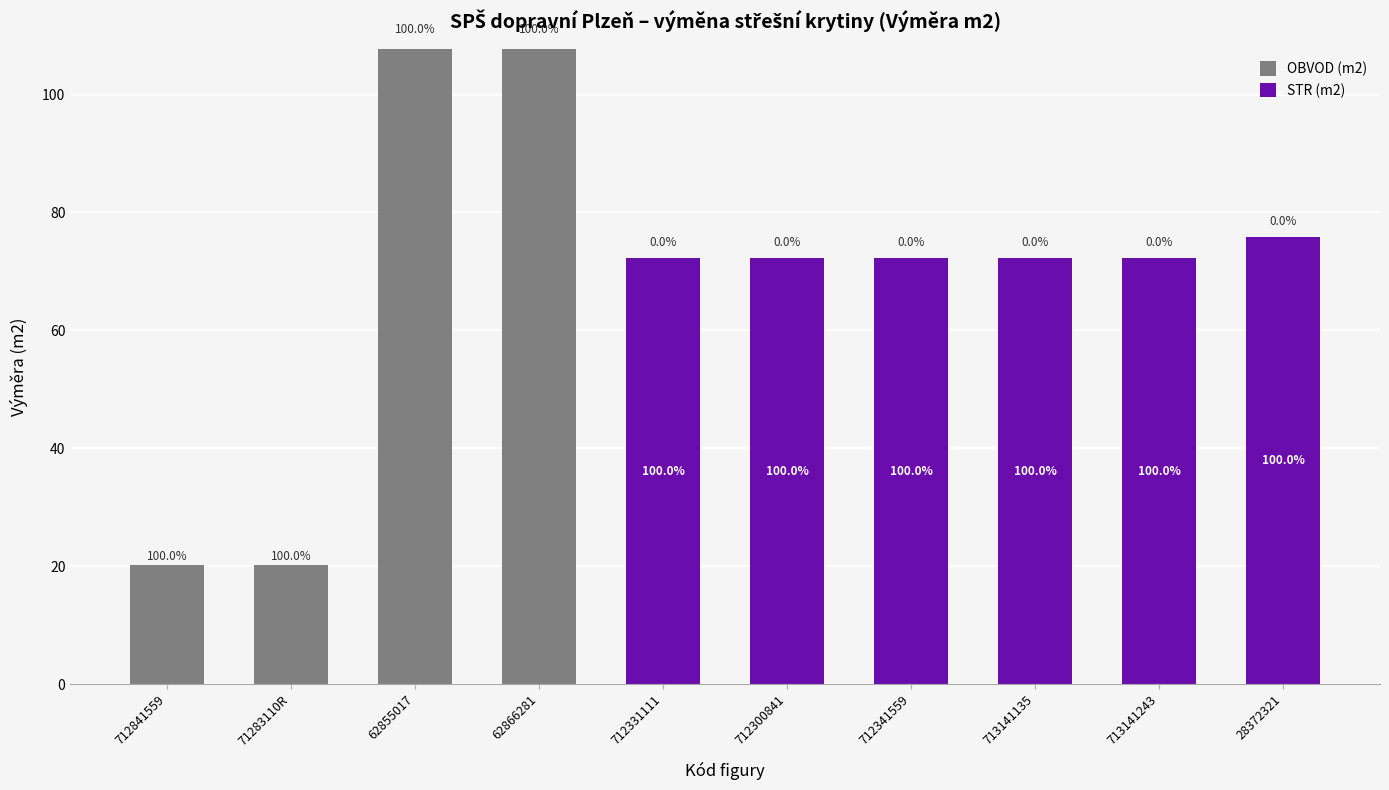

Are the bars grouped side by side (vs. stacked)?

No